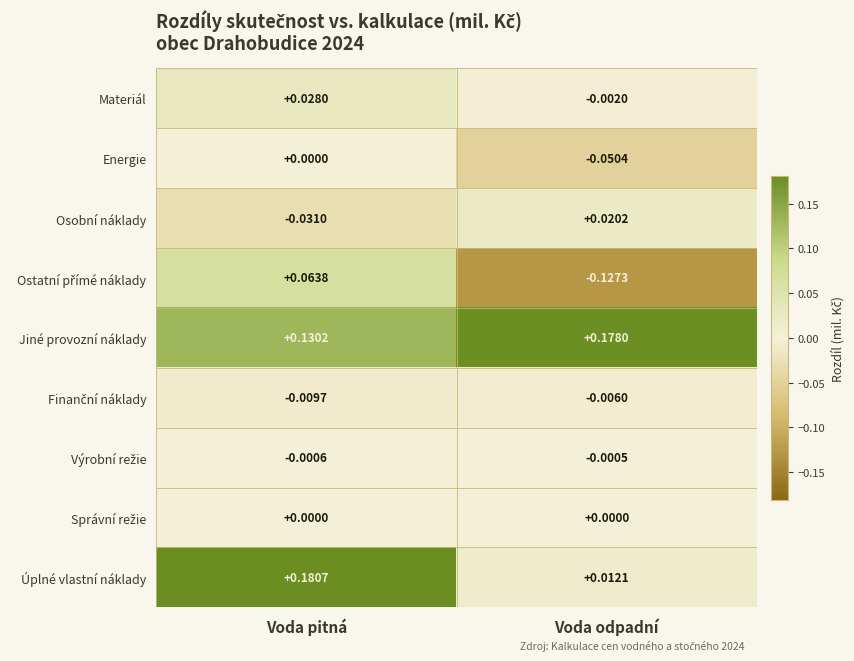

Where is Jiné provozní náklady nearest to the value 0?

Voda pitná